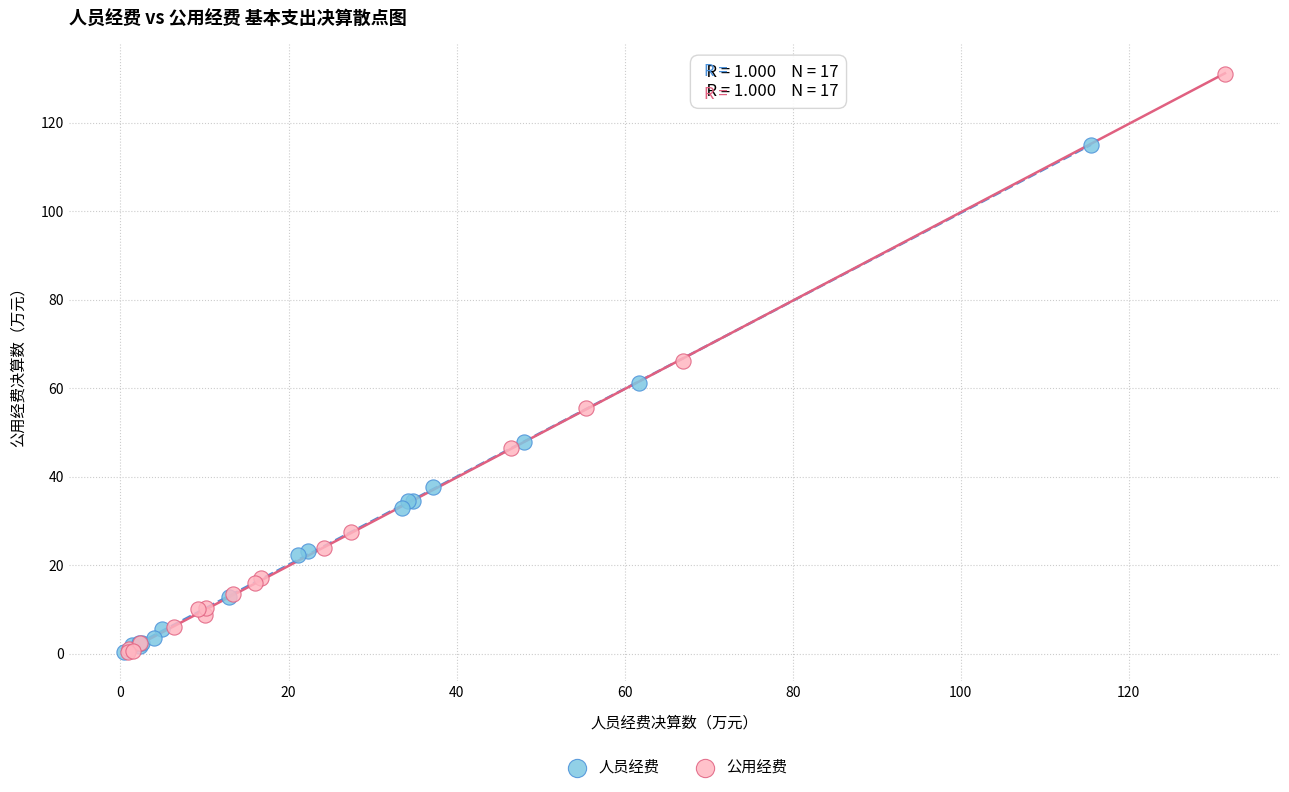

Which series contains the highest Y value?

公用经费